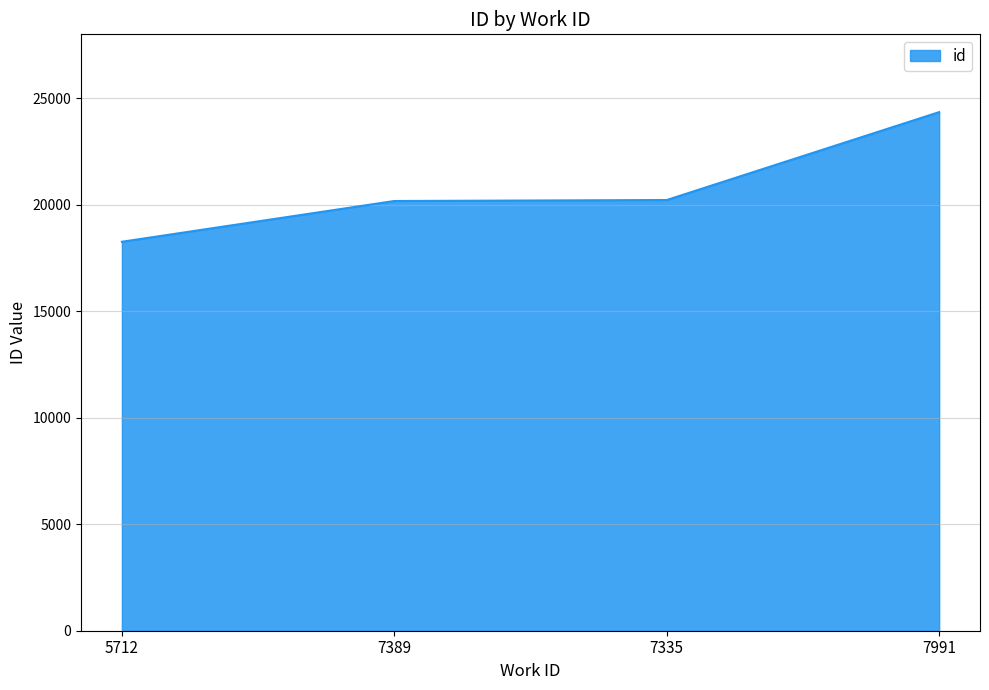

What is the minimum value shown in the chart?

18257